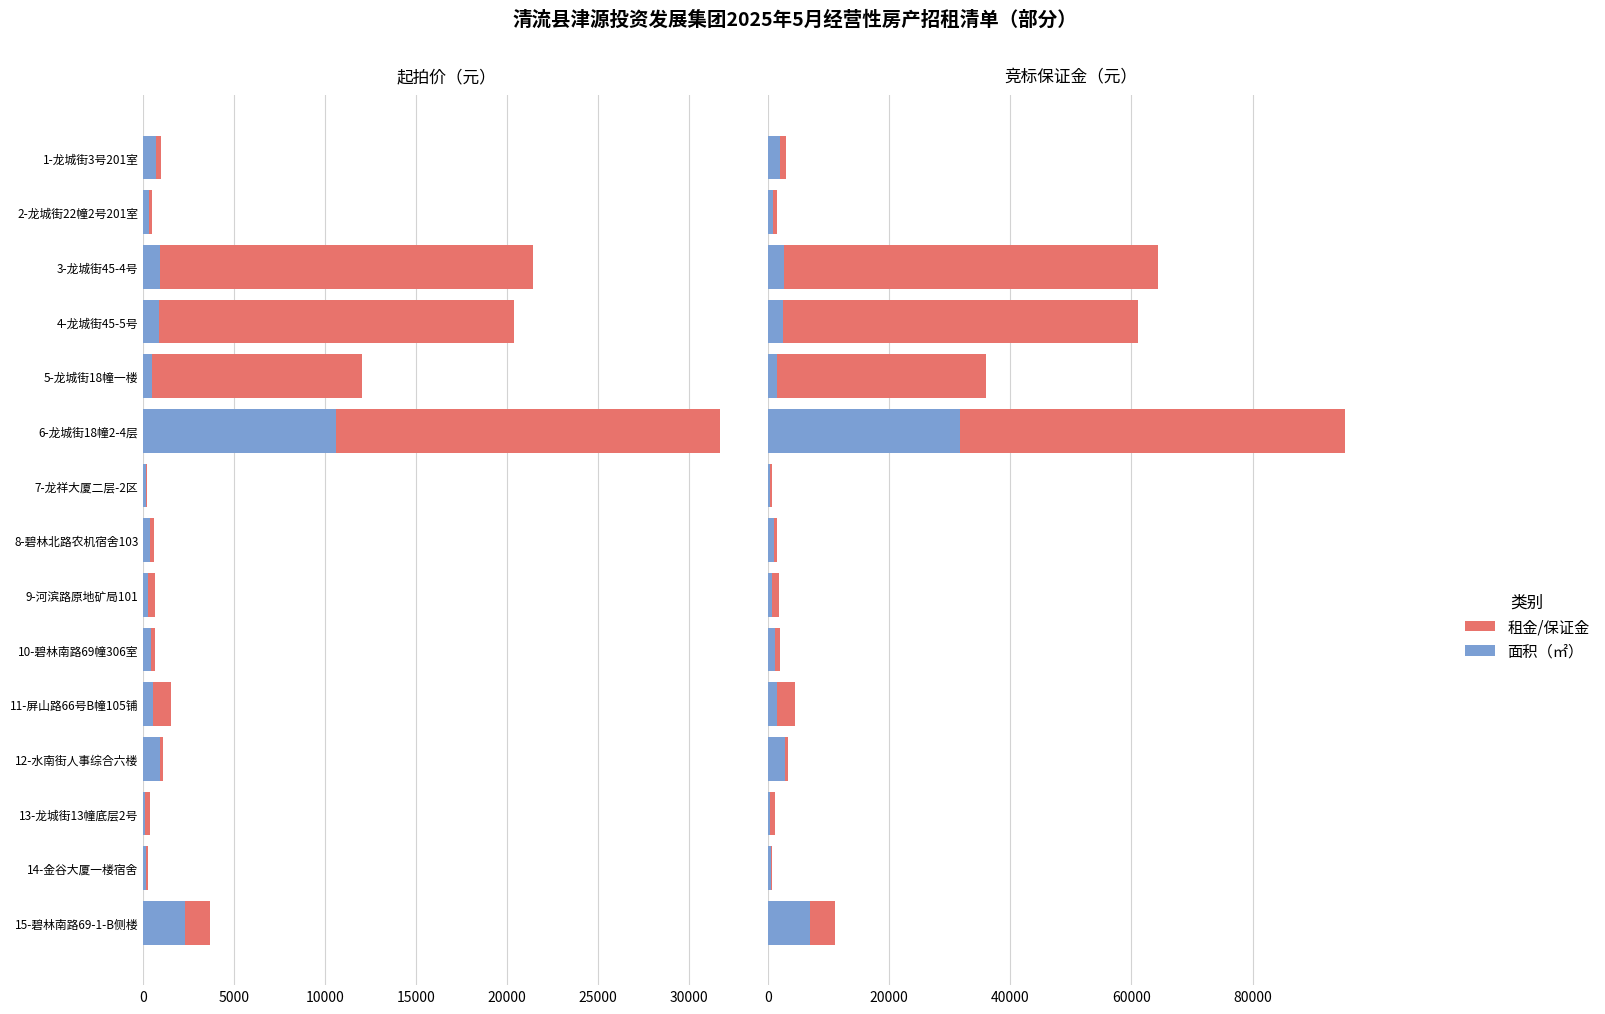

Are the bars grouped side by side (vs. stacked)?

Yes